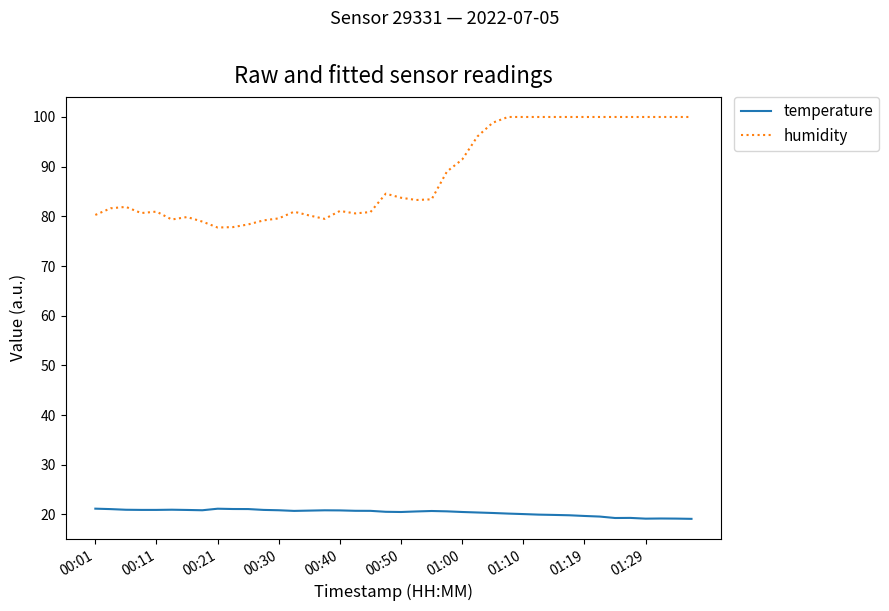

What is the greatest value displayed?

100.0